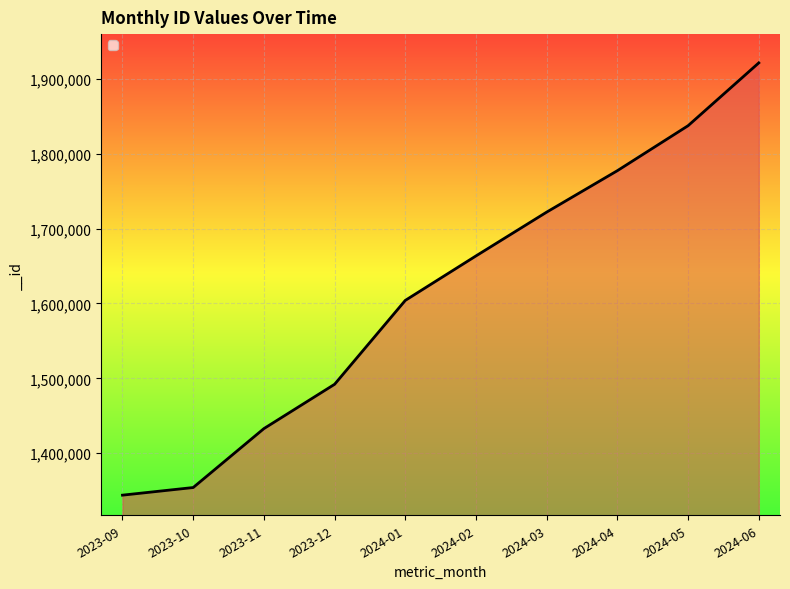

At which category does the chart reach its minimum across all series?

2023-09